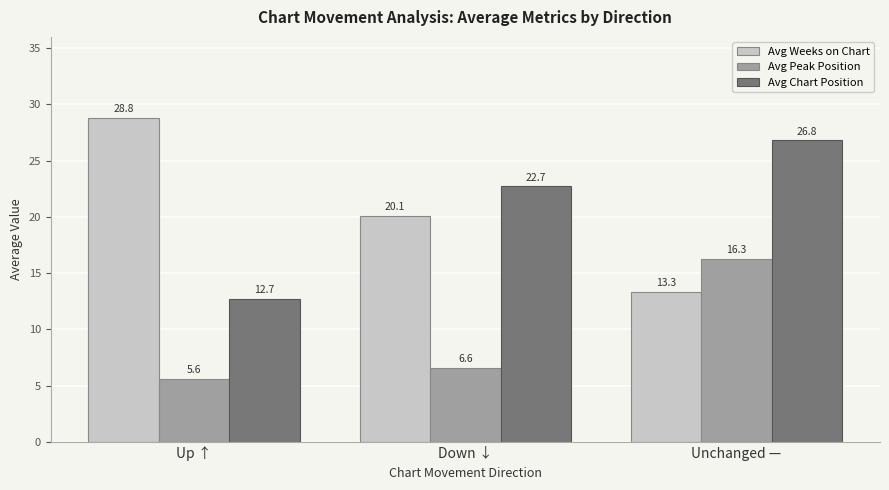

At which label does Avg Weeks on Chart reach its minimum?

Unchanged —